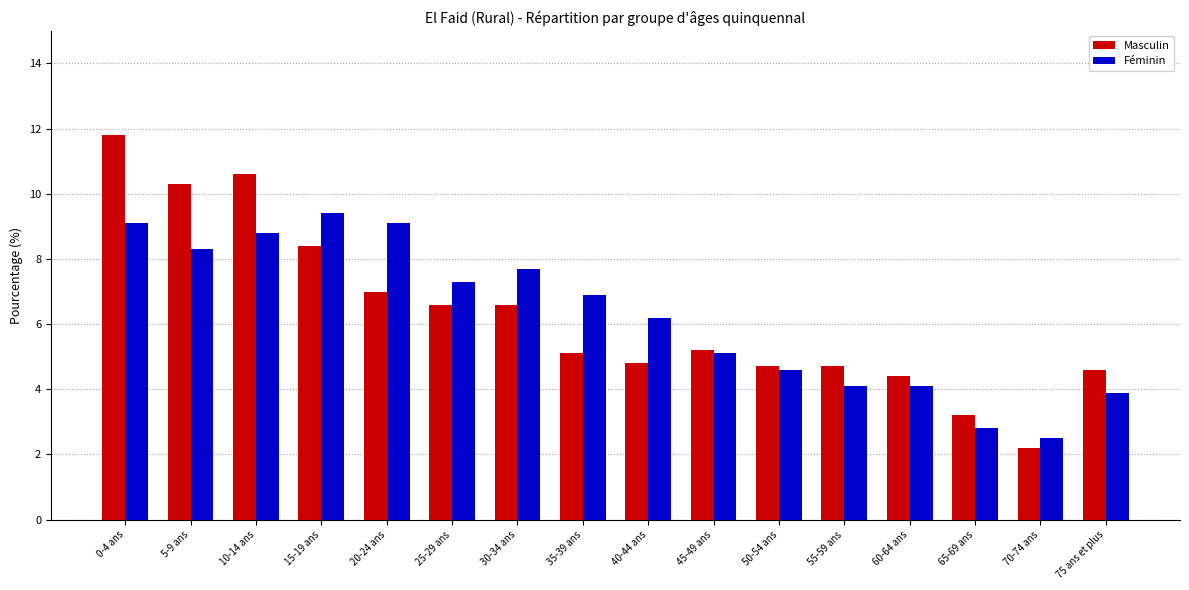

What is the sum of all Féminin values?

99.9